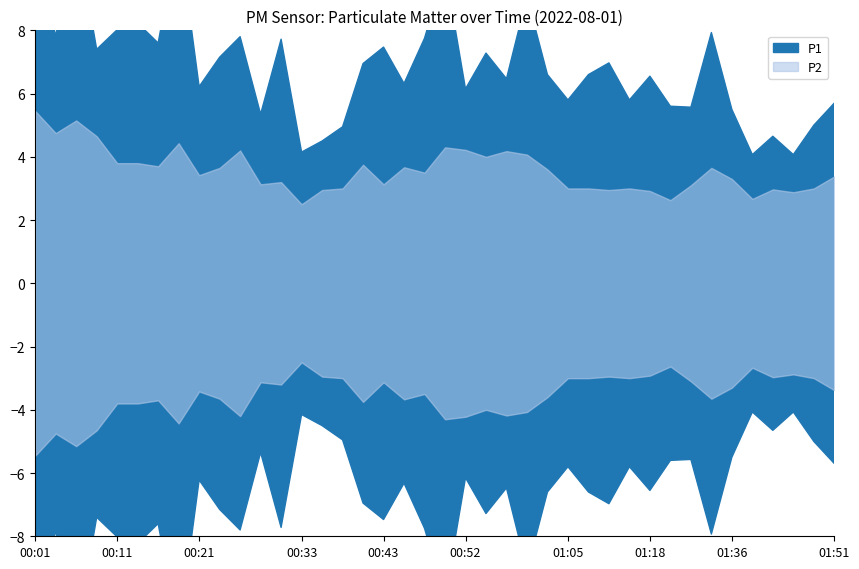

True or false: P1 and P2 cross at least once.

False